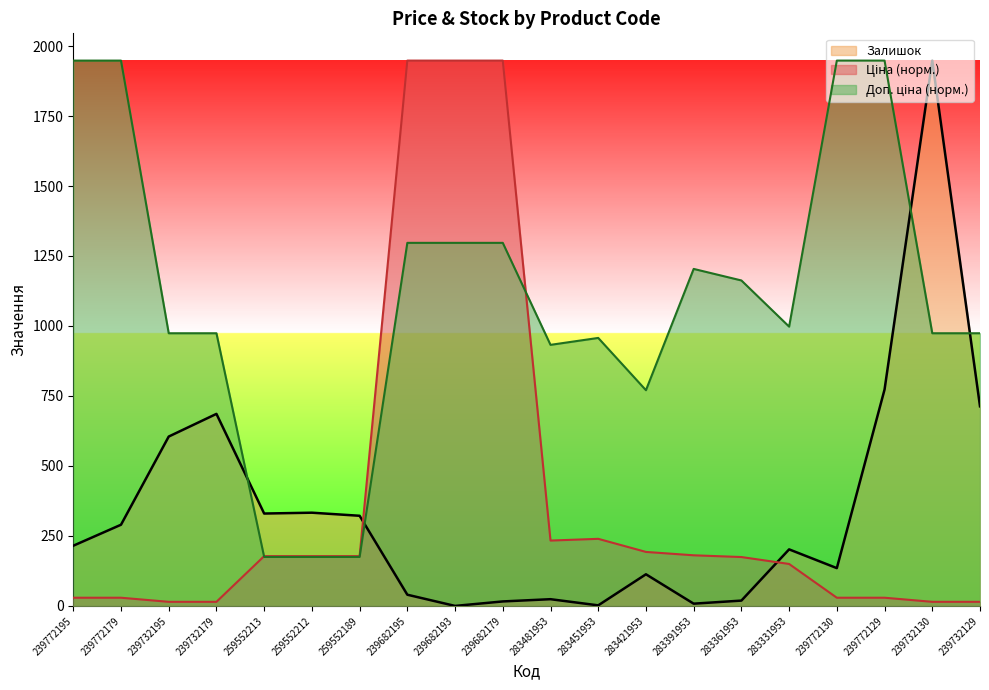

What is the average value of the Доп. ціна series?

1106.4